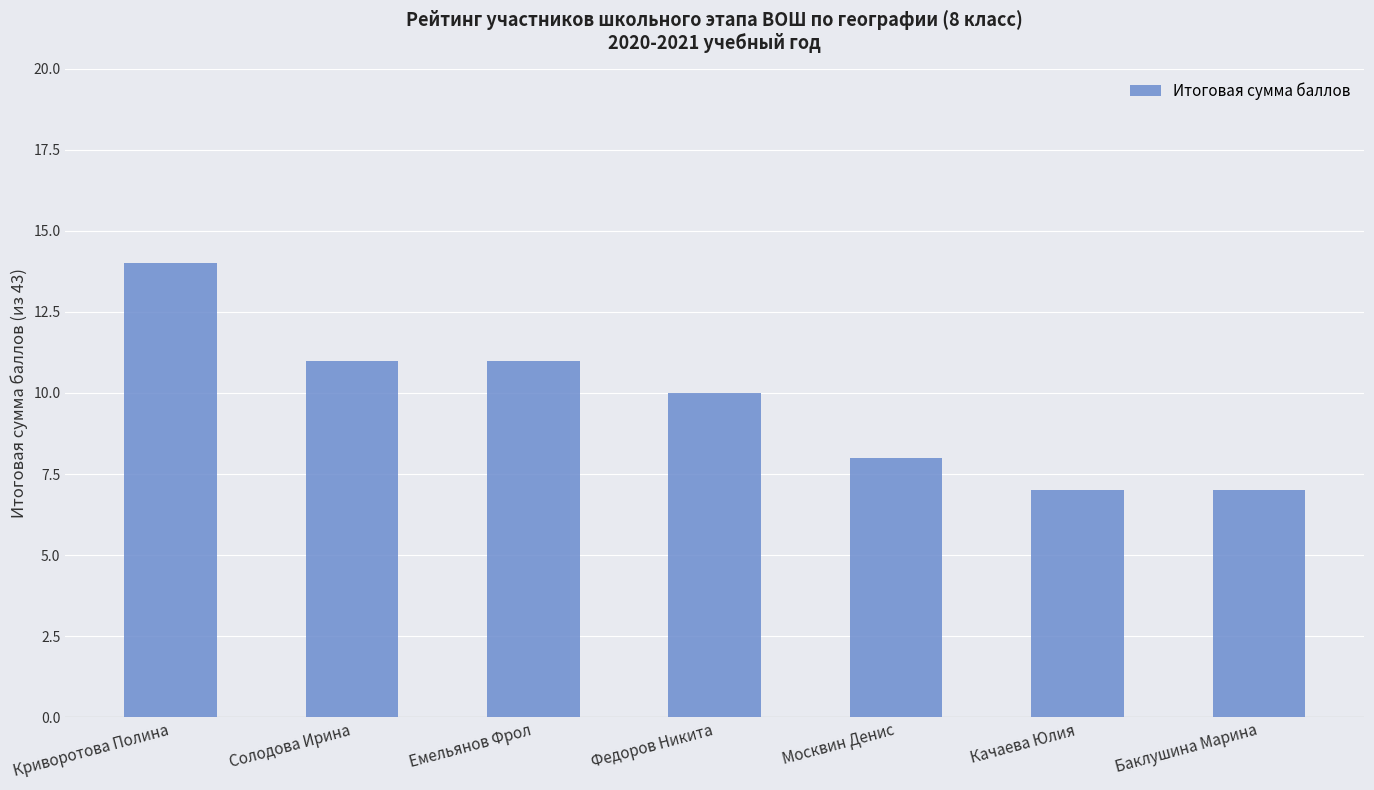

How many distinct data groups are displayed?

1